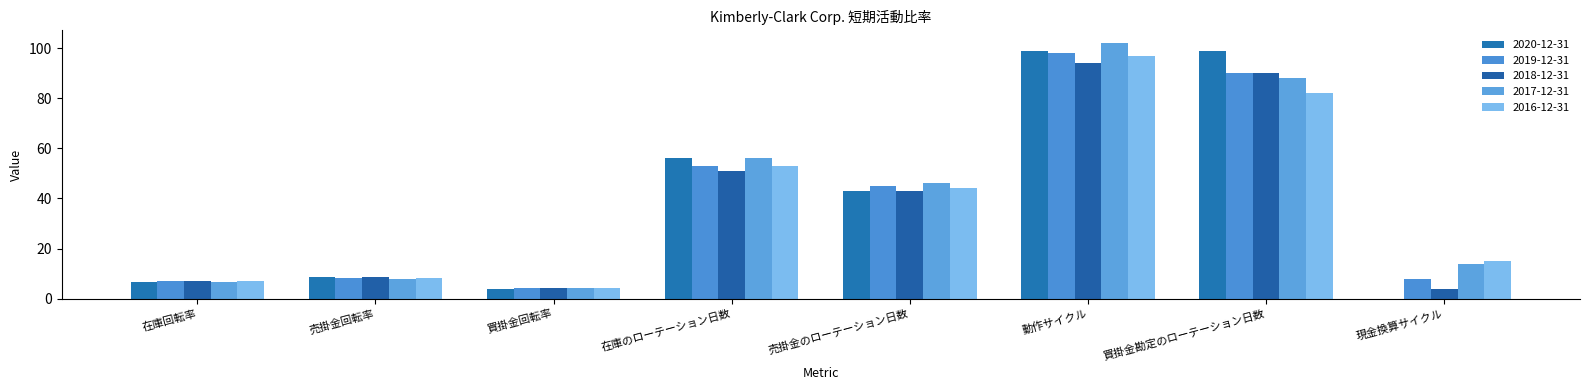

What is the sum of the 2017-12-31 values at 買掛金勘定のローテーション日数 and 売掛金のローテーション日数?

134.0